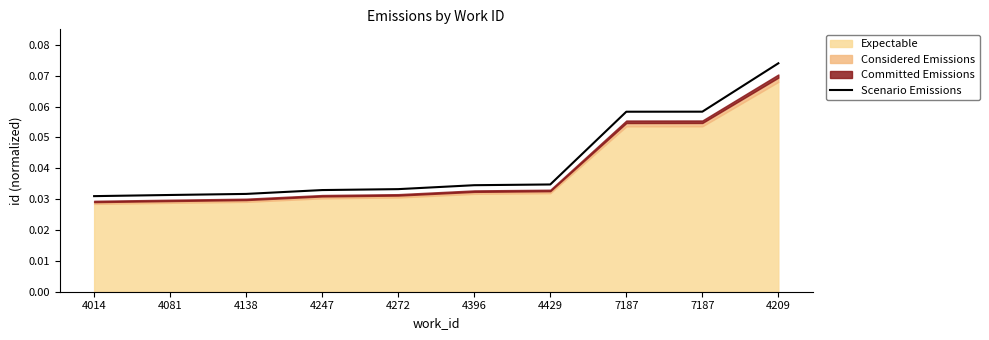

At which category does the chart reach its minimum across all series?

4014